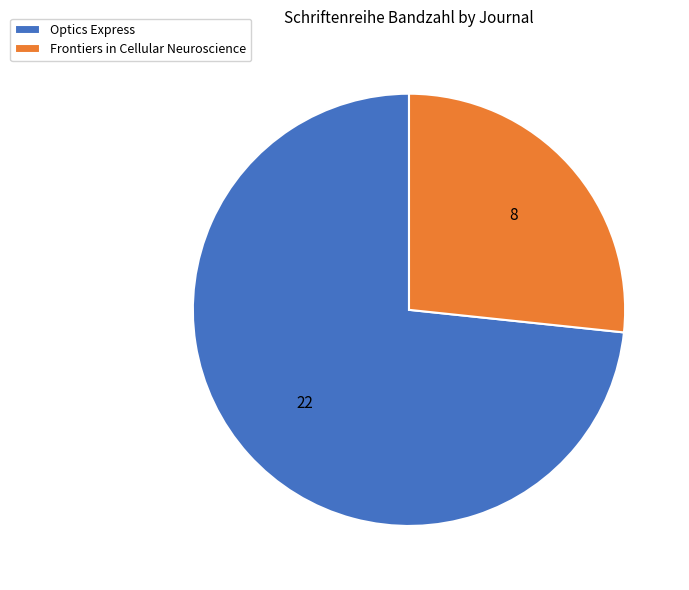

Does Optics Express represent more than half of the total?

Yes